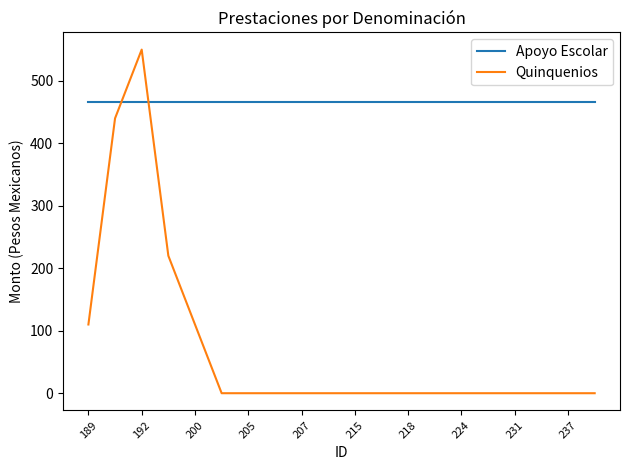

Rank the series by their average value, from lowest to highest.

Quinquenios, Apoyo Escolar